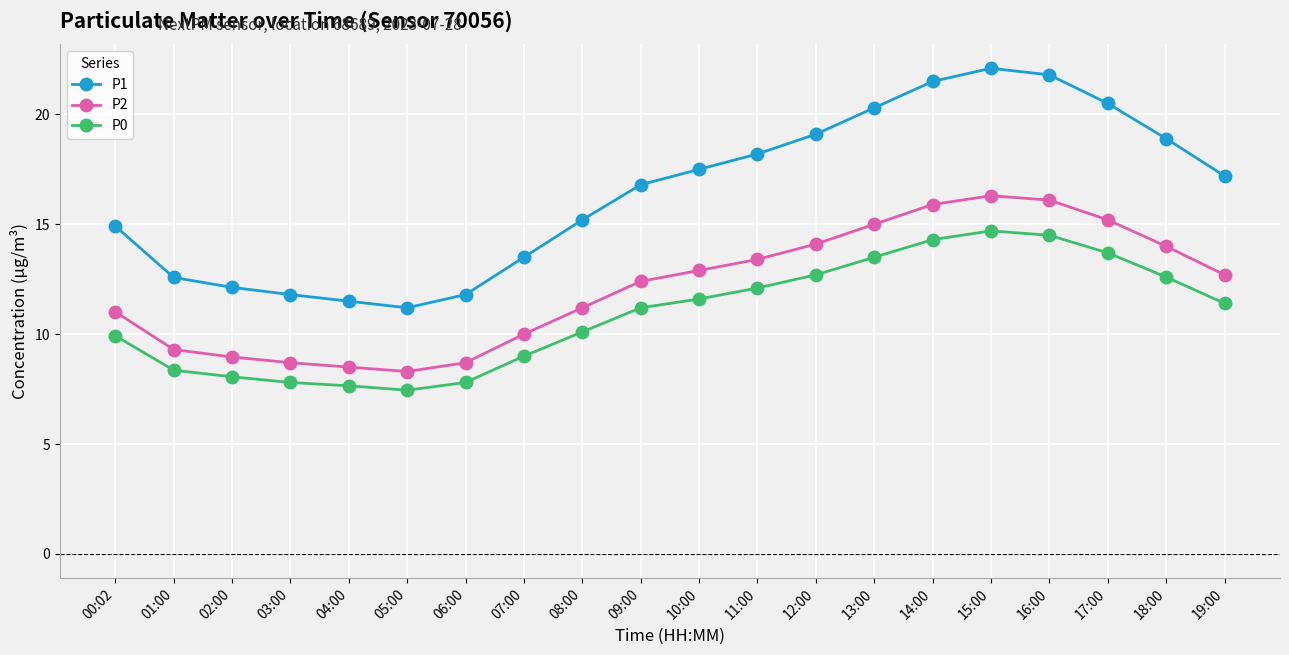

Where does the P1 series first go above 17?

10:00